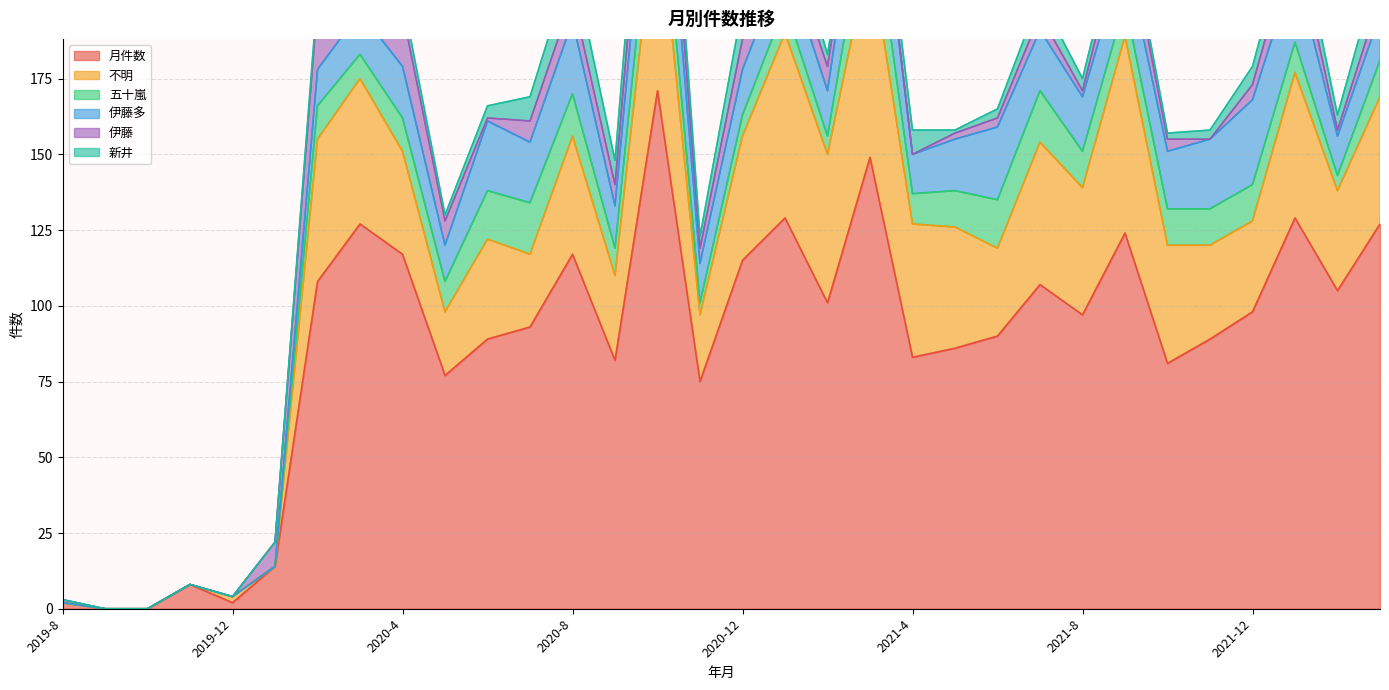

Reading left to right, list all the values displayed in this chart.

月件数: 2	0	0	8	2	14	108	127	117	77	89	93	117	82	171	75	115	129	101	149	83	86	90	107	97	124	81	89	98	129	105	127
不明: 0	0	0	0	2	0	47	48	34	21	33	24	39	28	66	22	41	61	49	68	44	40	29	47	42	65	39	31	30	48	33	42
五十嵐: 0	0	0	0	0	0	11	8	11	10	16	17	14	9	19	4	7	9	6	21	10	12	16	17	12	11	12	12	12	10	5	12
伊藤多: 0	0	0	0	0	0	12	14	17	12	23	20	24	14	28	13	15	15	15	28	13	17	24	20	18	17	19	23	28	25	13	15
伊藤: 1	0	0	0	0	8	22	10	18	8	1	7	8	7	19	5	10	7	8	3	0	2	3	5	2	10	4	0	5	11	2	6
新井: 0	0	0	0	0	0	3	8	5	2	4	8	12	8	14	4	11	10	4	4	8	1	3	6	4	5	2	3	6	8	5	11